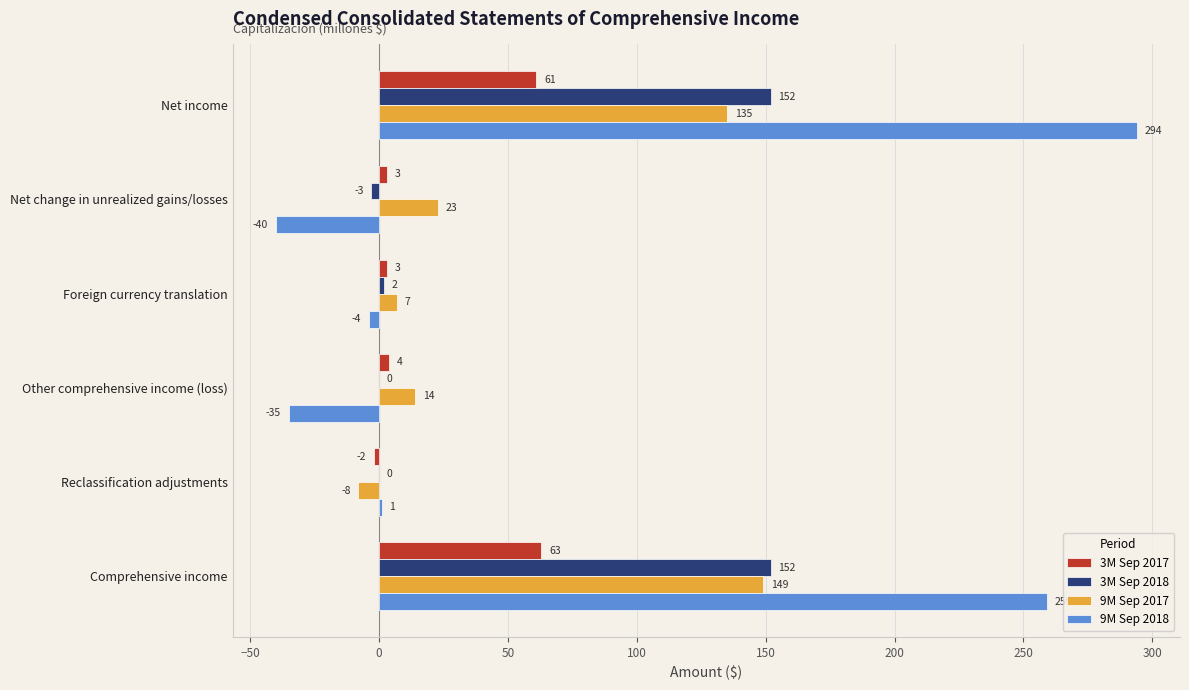

The value of 9M Sep 2017 at Comprehensive income is 194. True or false?

False